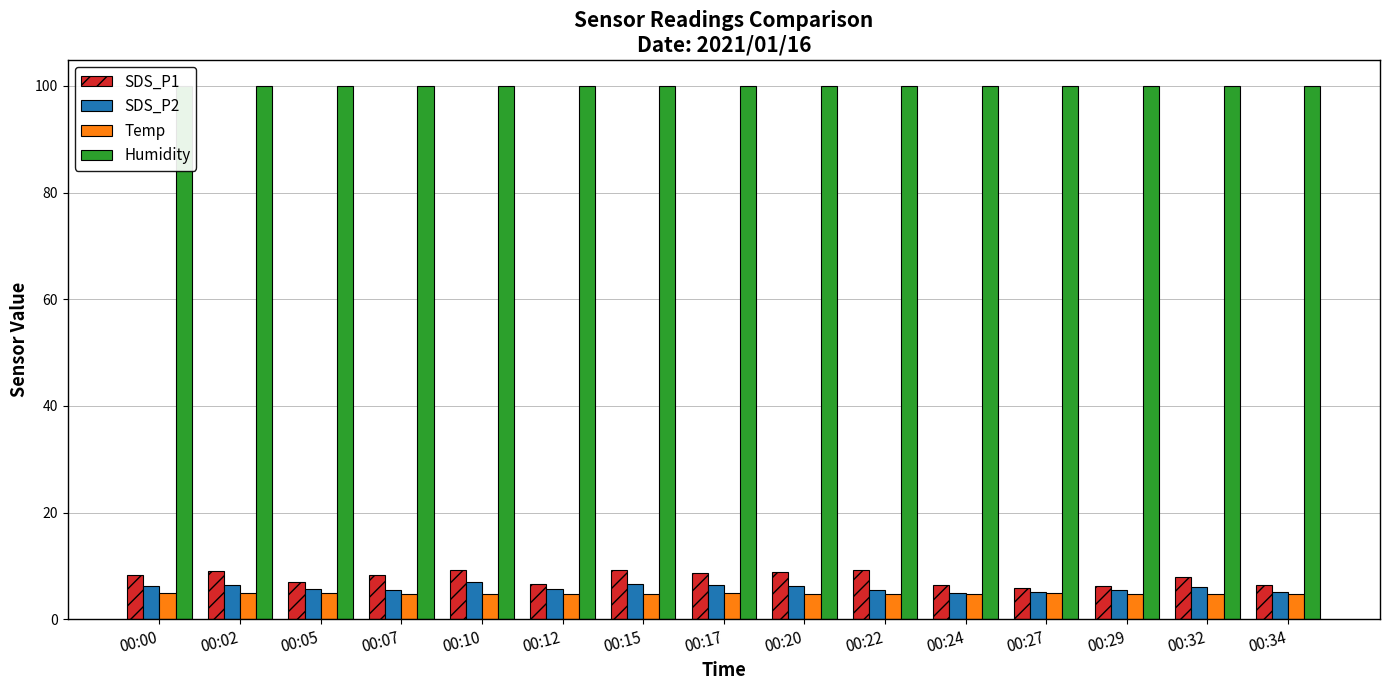

The SDS_P2 series shows 5.6 at 00:12. True or false?

True